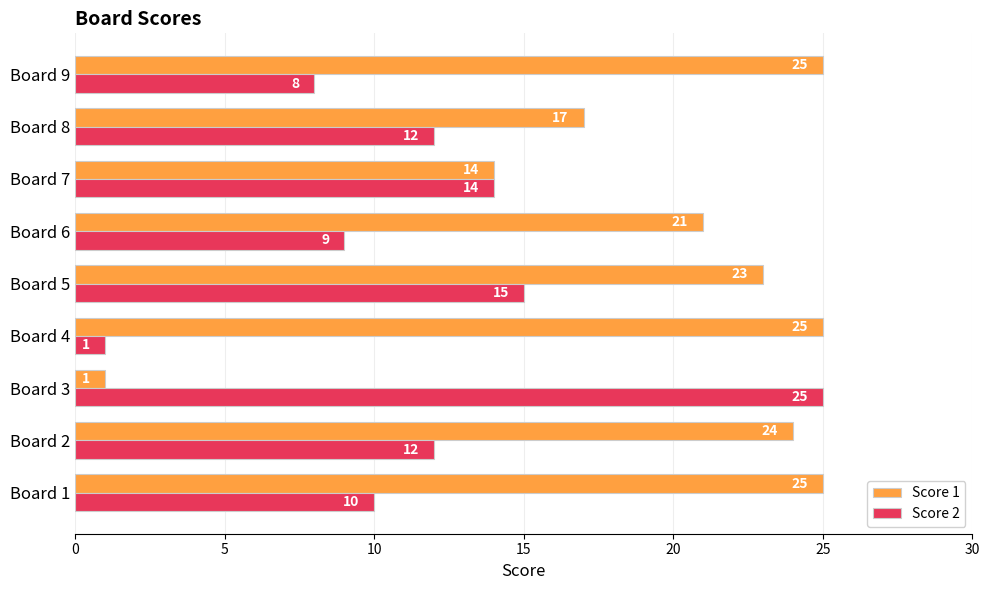

What is the greatest value displayed?

25